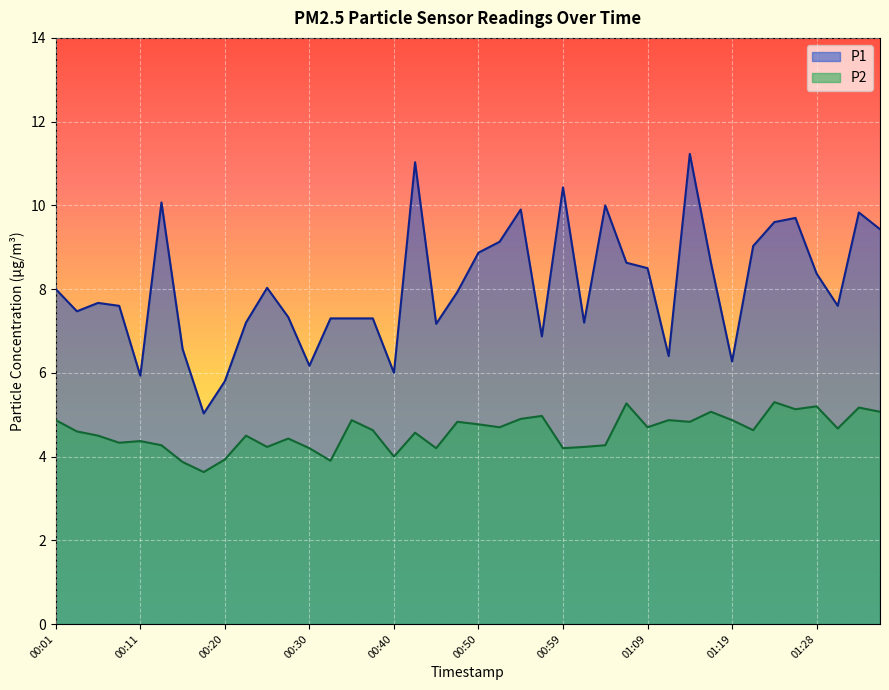

Which series has the widest spread of values?

P1